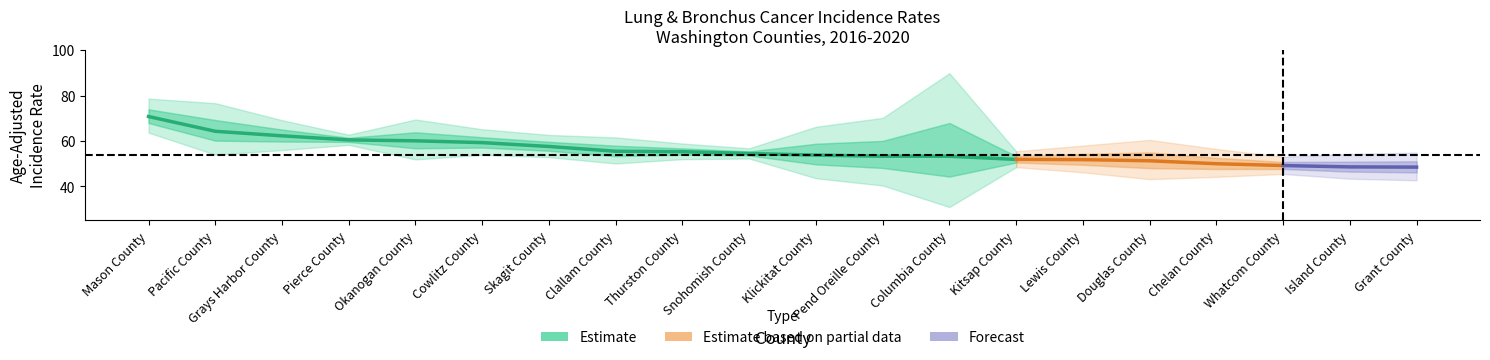

List the series in order of their overall mean, highest first.

Upper 95% CI, Age-Adjusted Rate, Lower 95% CI